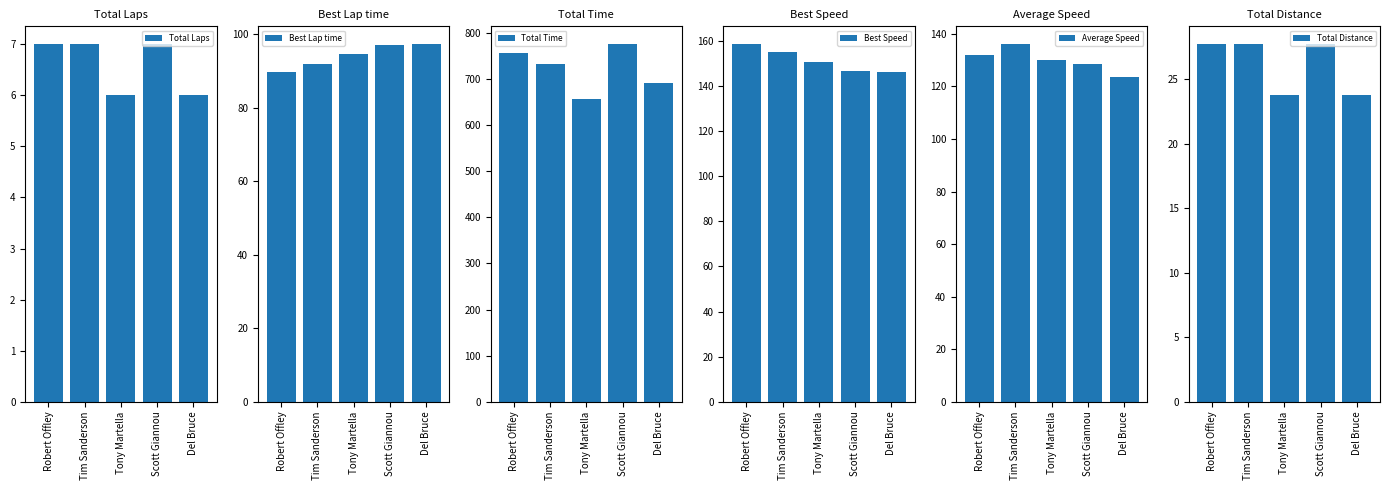

Which has a higher value, Del Bruce or Scott Giannou?

Scott Giannou